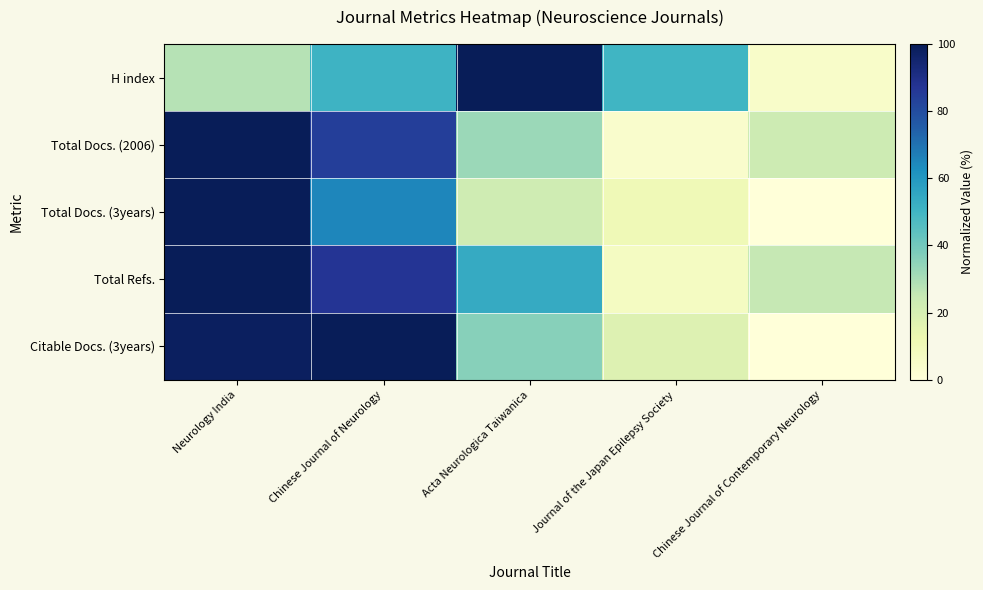

What is the difference between the highest and lowest values at Chinese Journal of Neurology?

49.0